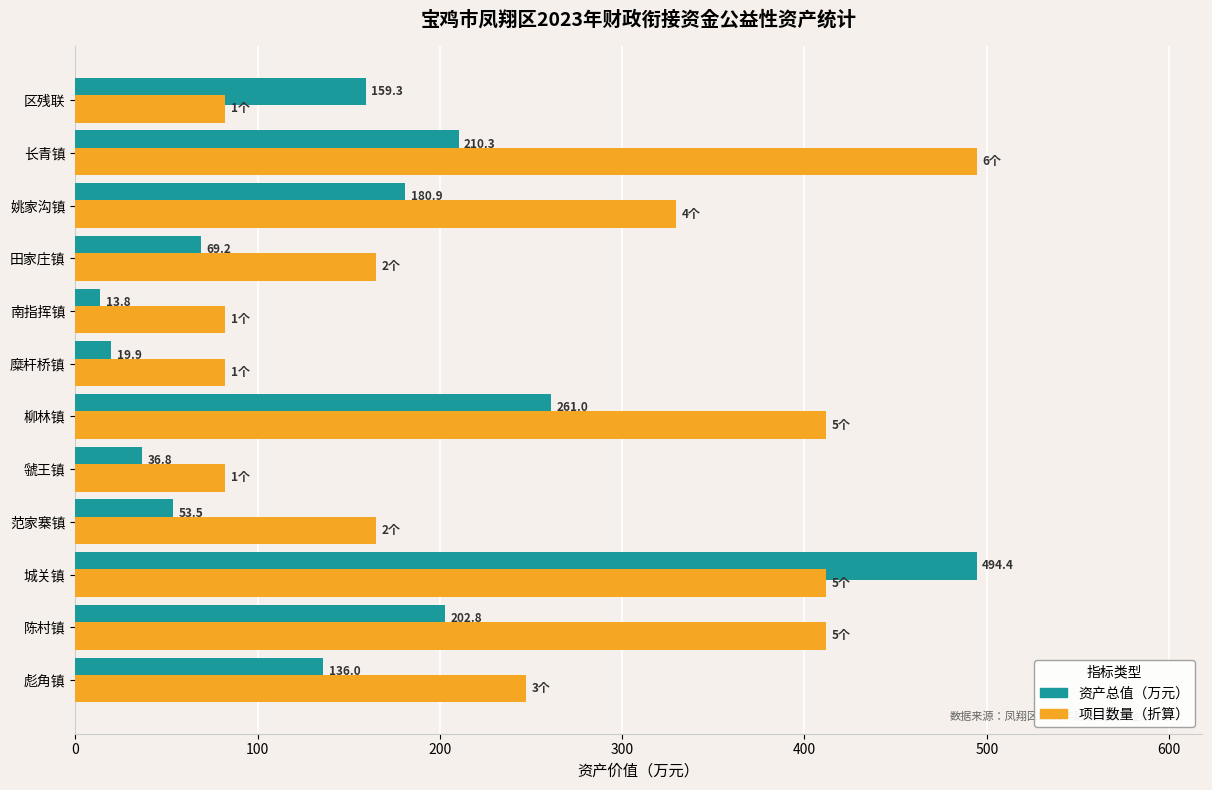

What is the minimum value shown in the chart?

13.8